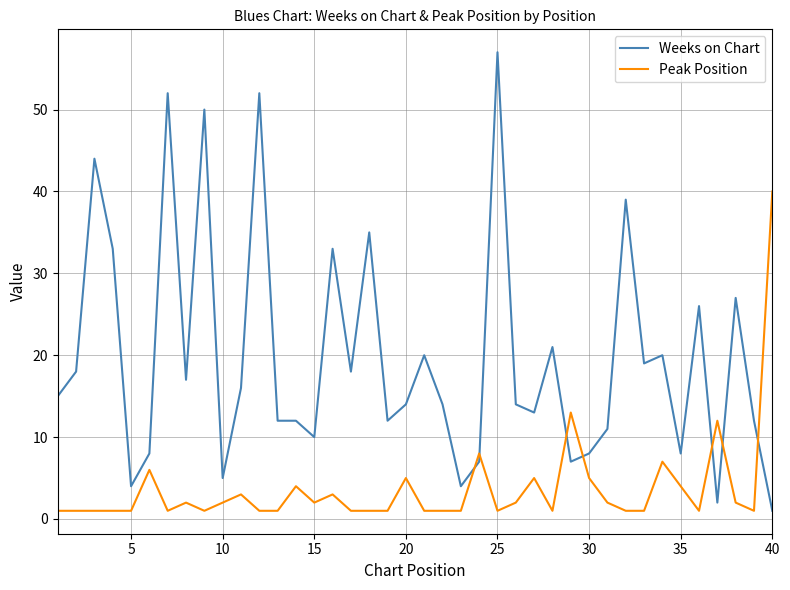

What is the greatest value displayed?

57